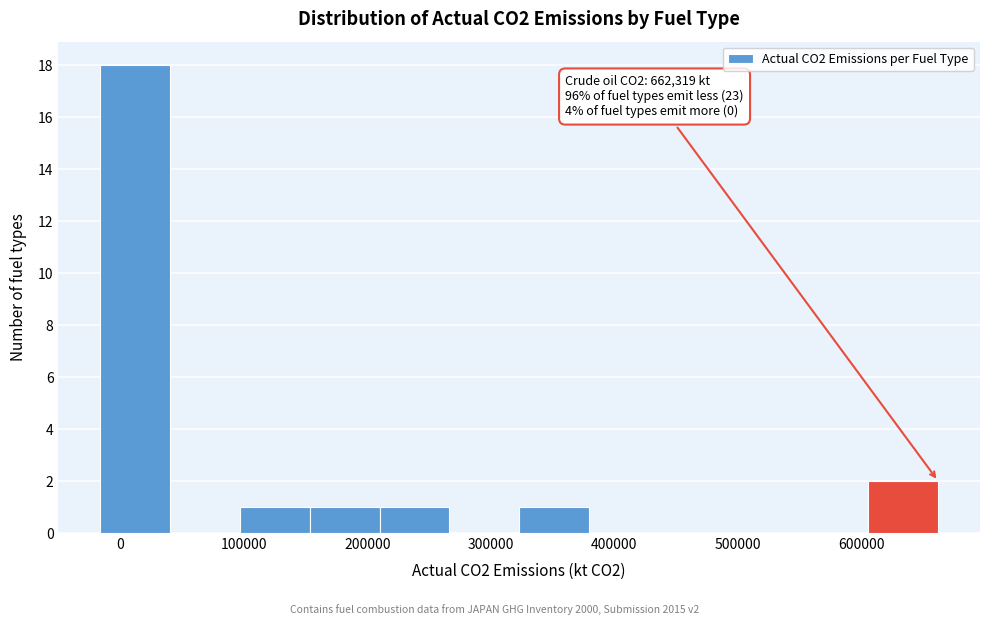

Which range on the x-axis has the tallest bar?

-20000 to 40000